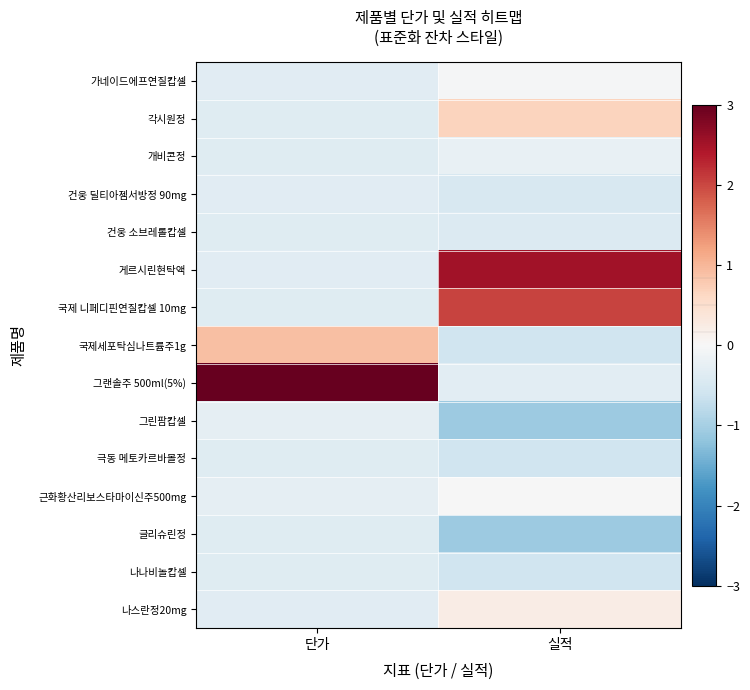

Between 실적 and 단가, which is larger?

실적